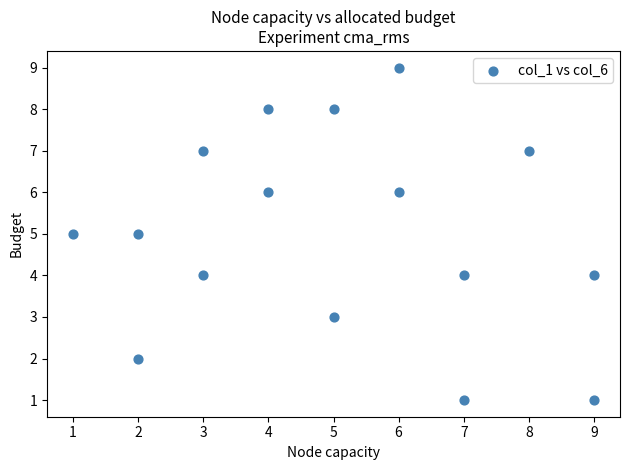

What is the range of X values (max minus min)?

8